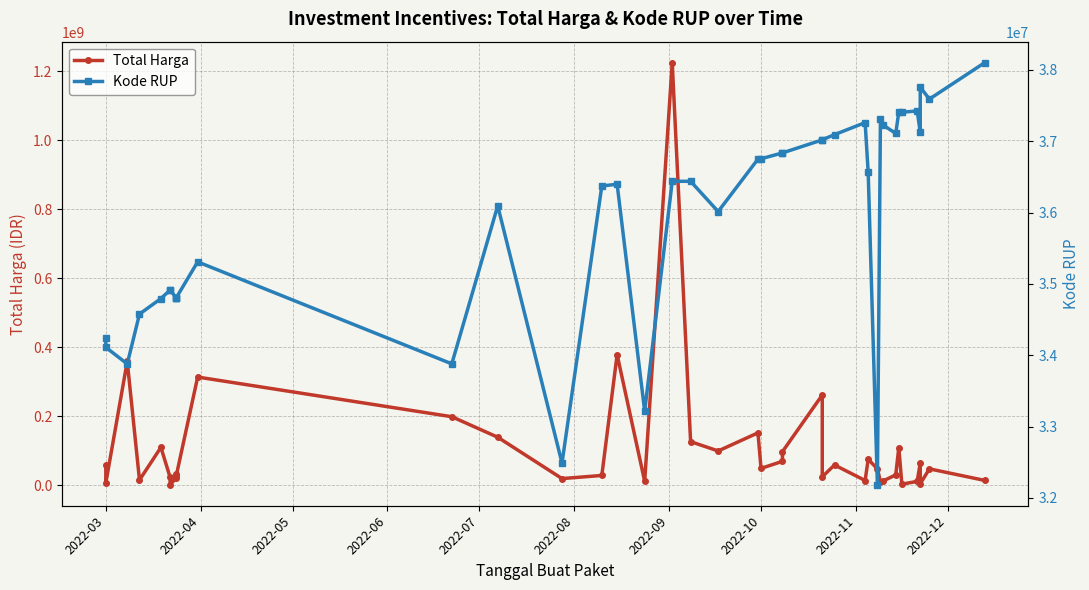

Rank the series at 2022-03 from highest to lowest value.

Total Harga, Kode RUP